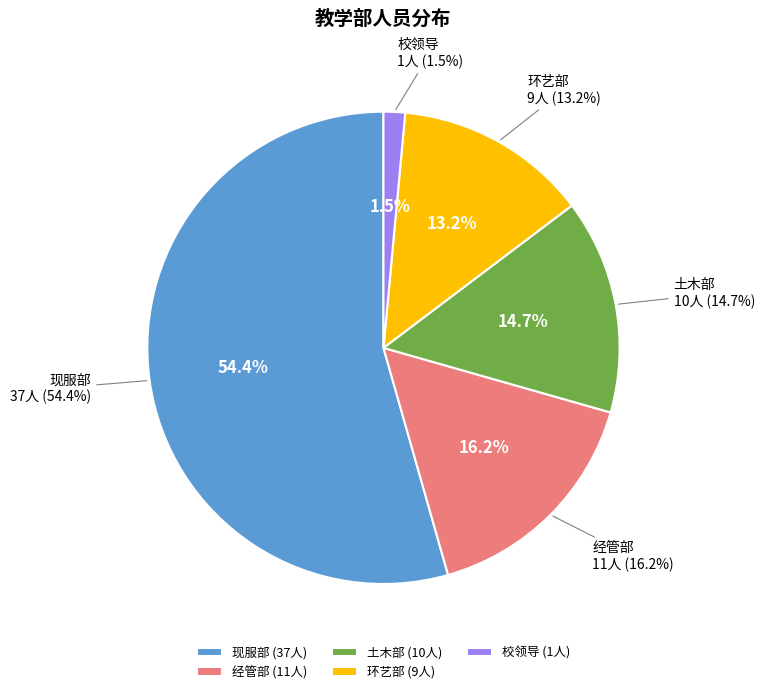

To the nearest percent, what percentage of the pie is 环艺部?

13%